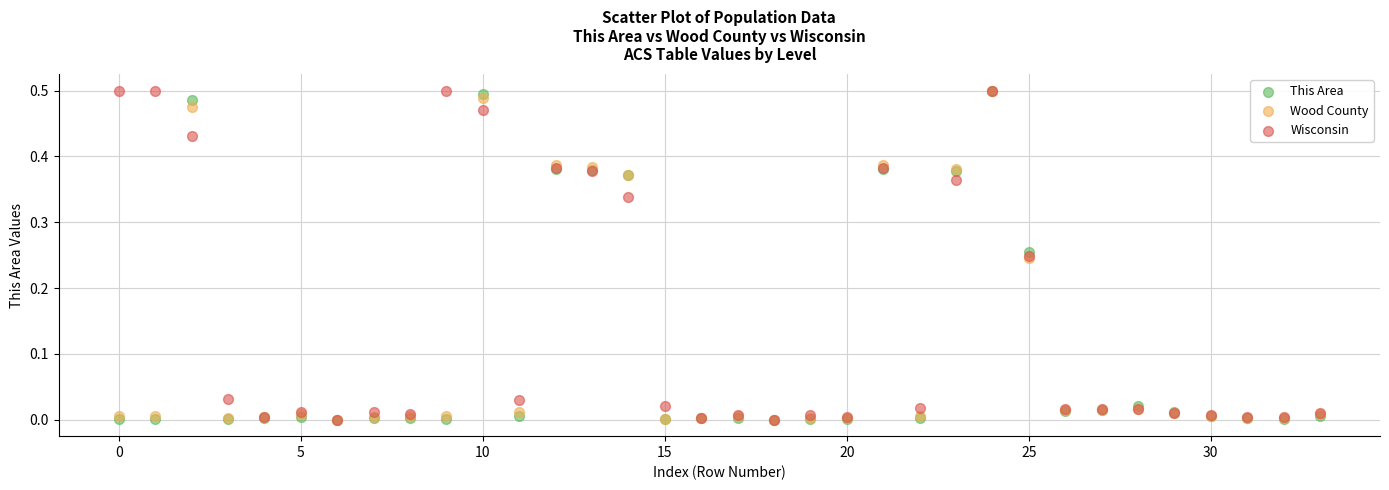

What are all the series names shown in the legend?

This Area, Wood County, Wisconsin